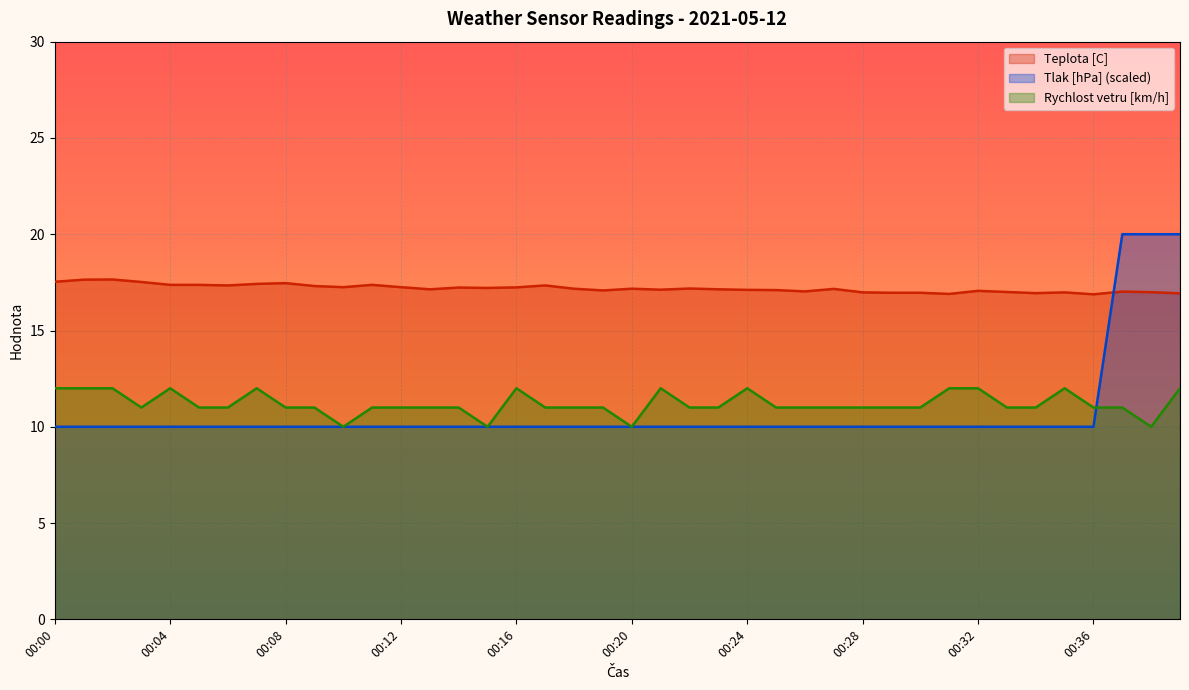

What is the sum of all Tlak [hPa] values?

430.0